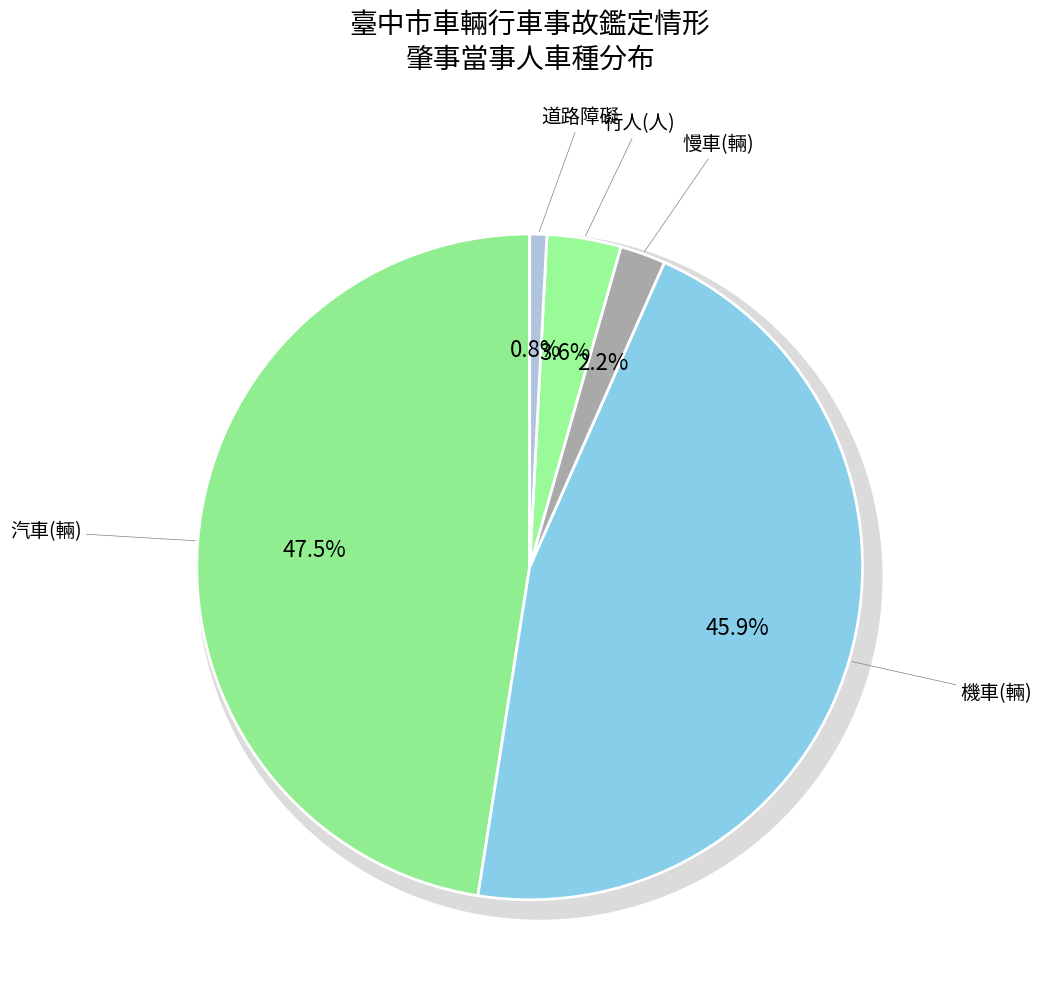

What percentage is the 機車(輛) slice, to the nearest percent?

46%